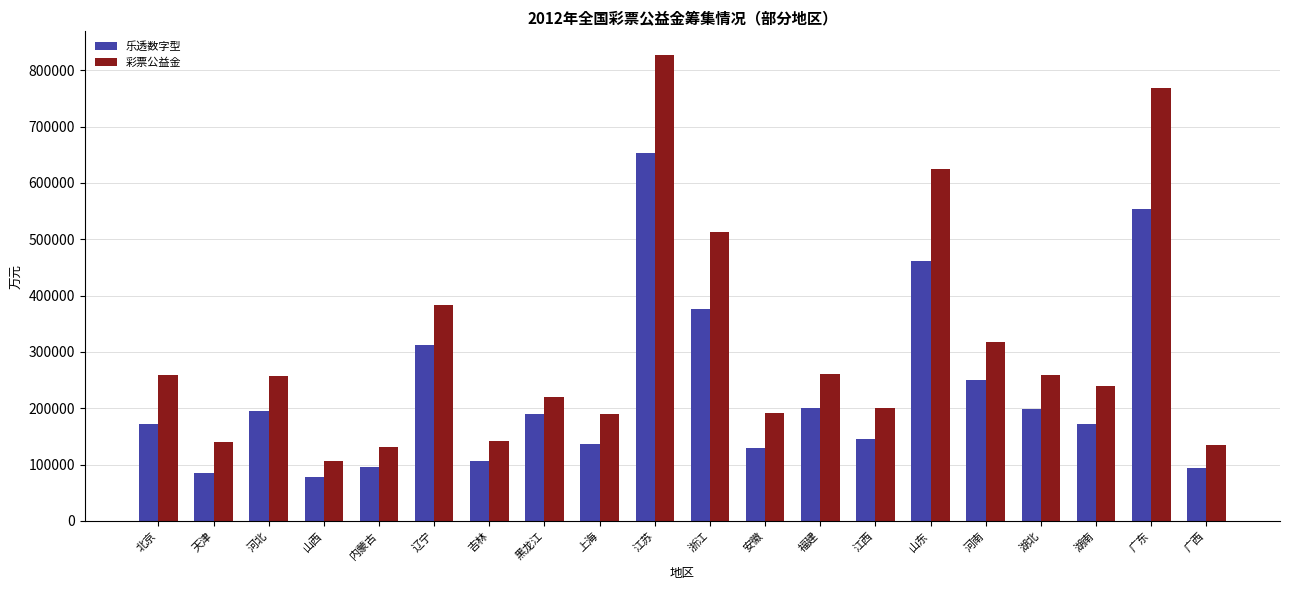

How many bars are there in each group?

2